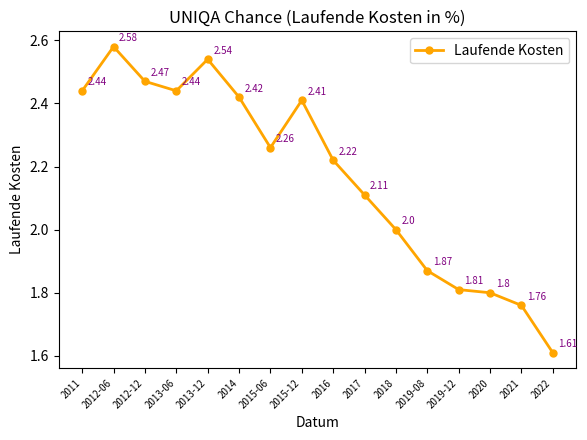

Which has a higher value, 2022 or 2012-06?

2012-06